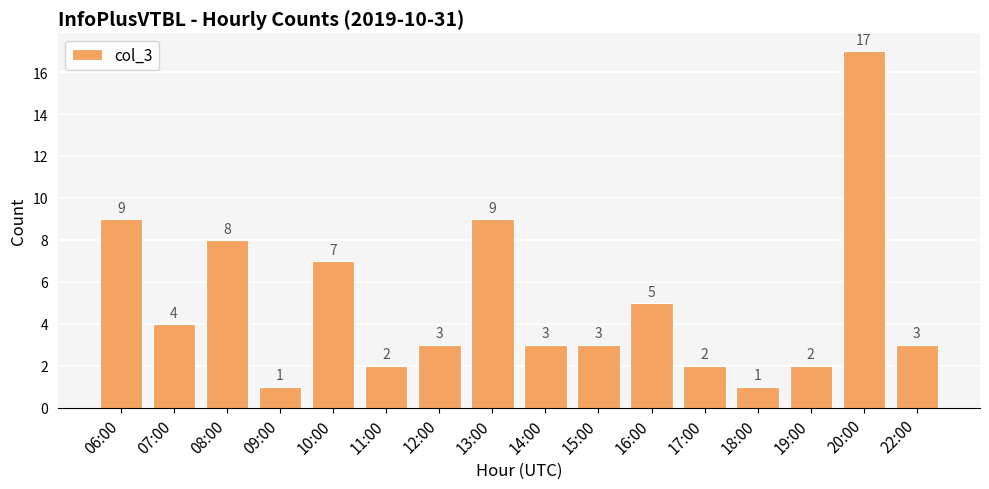

Does the chart contain stacked bars?

No